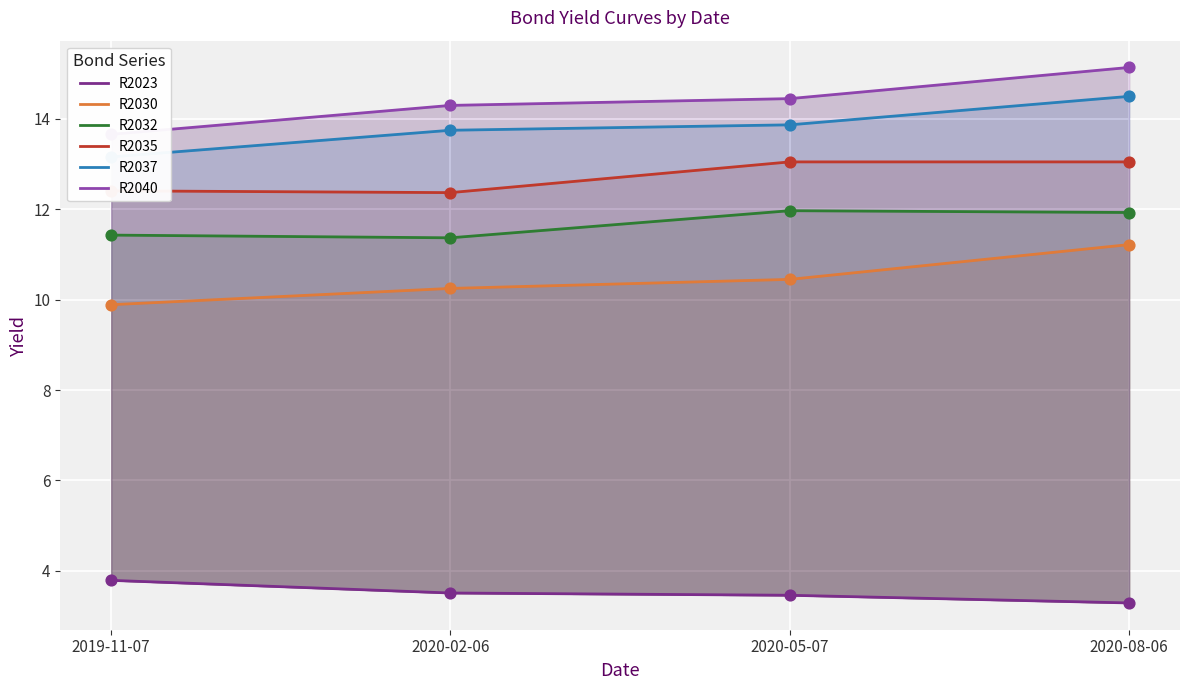

Which series has the widest spread of Y values?

R2040